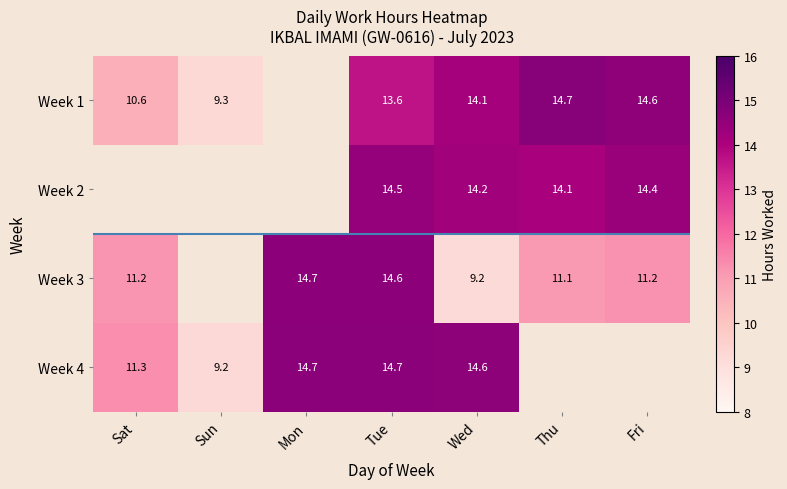

At which category does the chart reach its minimum across all series?

Wed